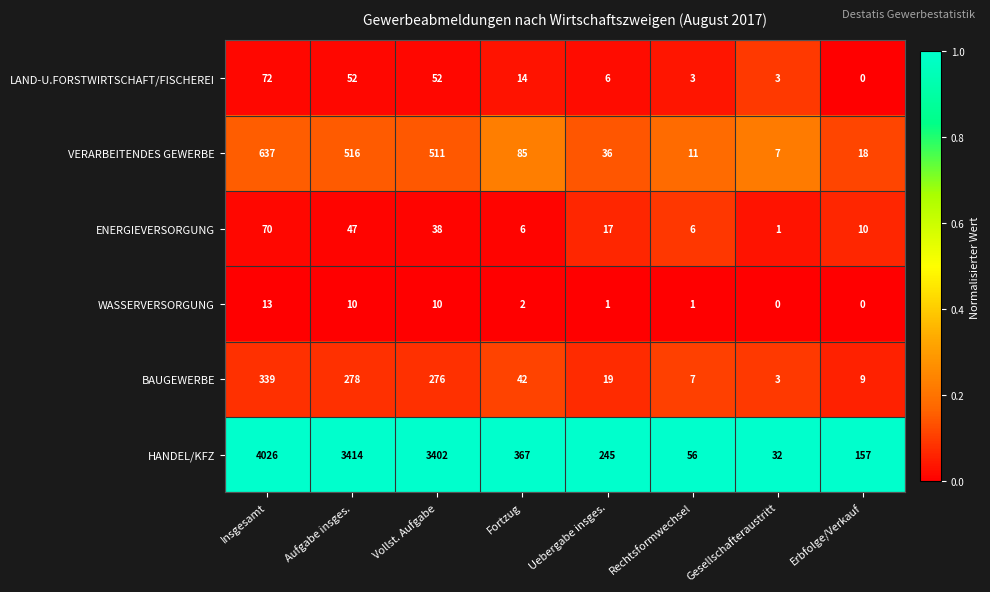

The ENERGIEVERSORGUNG series shows 70 at Insgesamt. True or false?

True